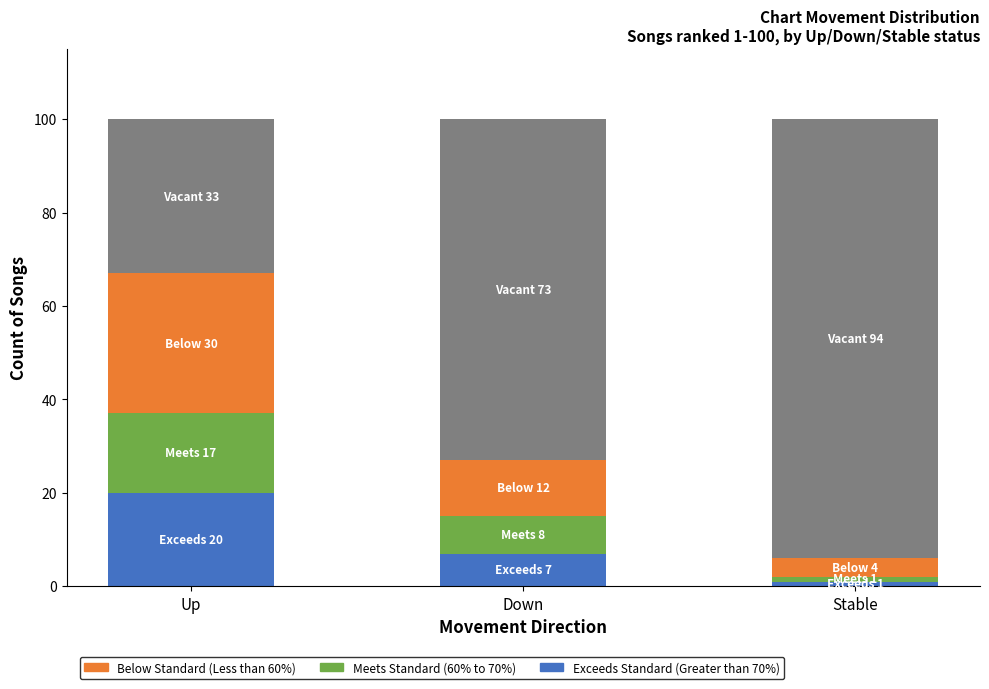

The value of Meets Standard (60% to 70%) at Up is 17. True or false?

True